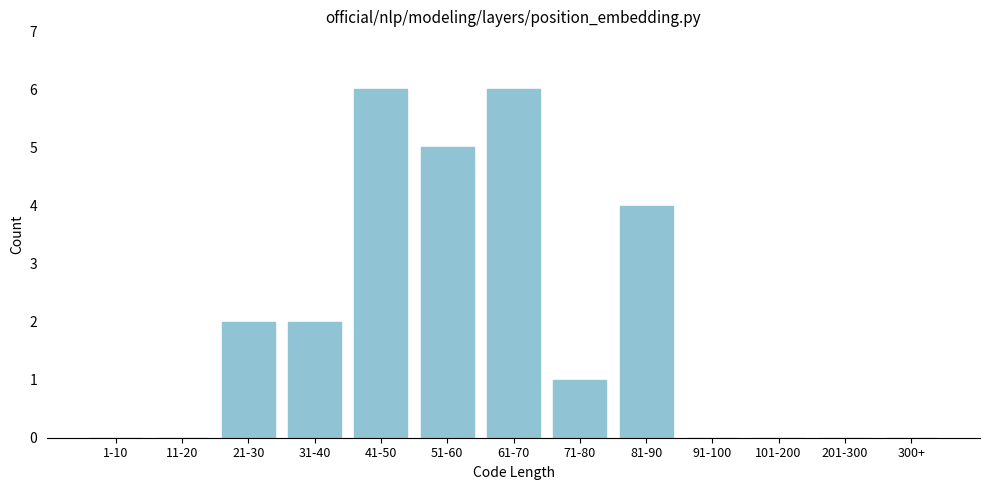

Reading right to left, what are all the values shown in this chart?

300+=0	201-300=0	101-200=0	91-100=0	81-90=4	71-80=1	61-70=6	51-60=5	41-50=6	31-40=2	21-30=2	11-20=0	1-10=0